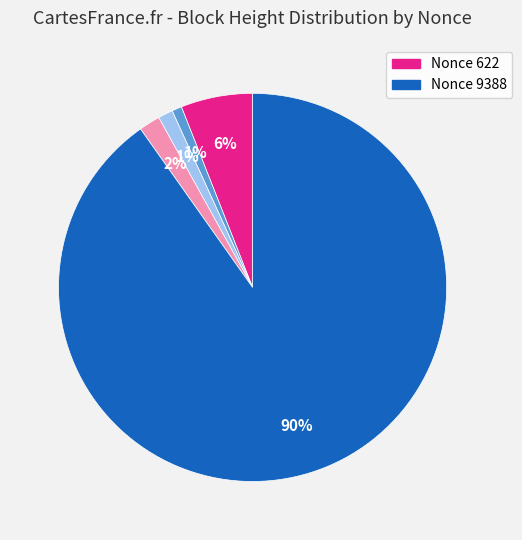

To the nearest percent, what is the difference between the largest and smallest slice percentages?

89%